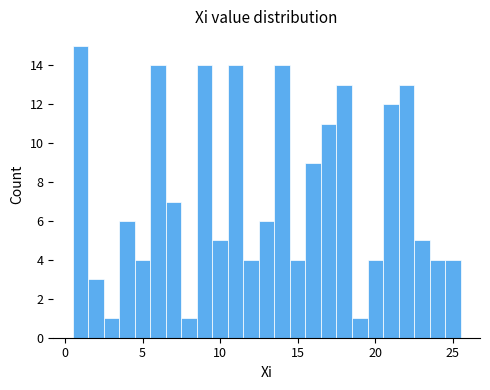

Read against the x-axis, roughly where is the centre of the tallest bar?

1.0